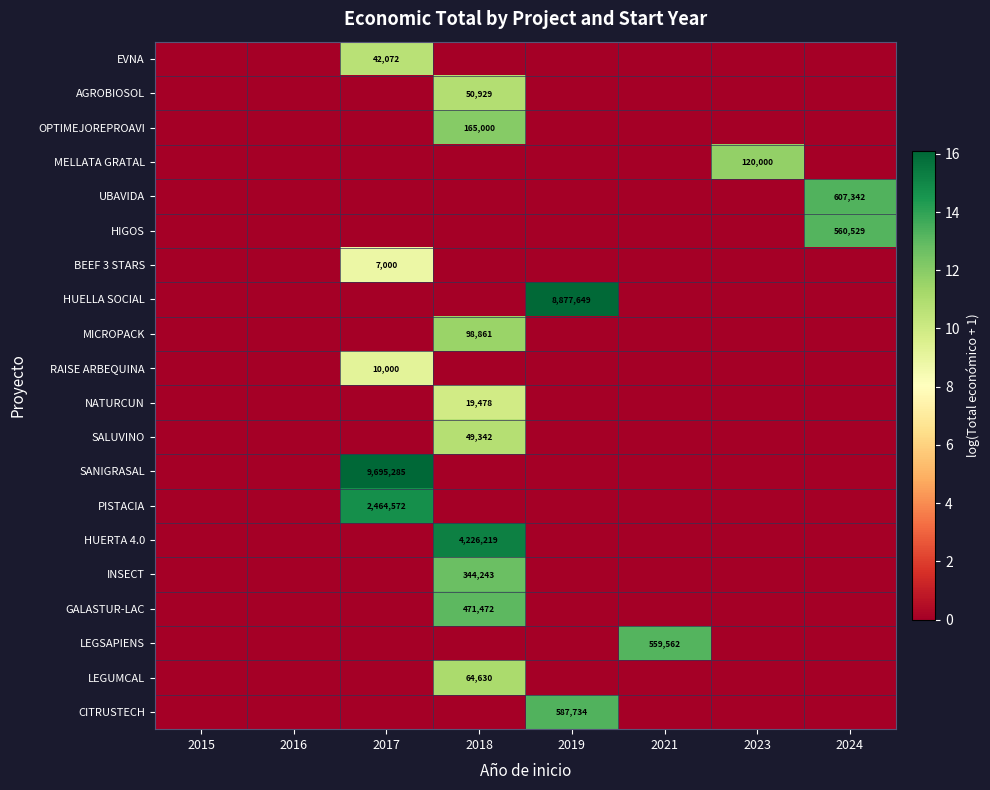

Between 2017 and 2024, which series saw the biggest shift?

SANIGRASAL